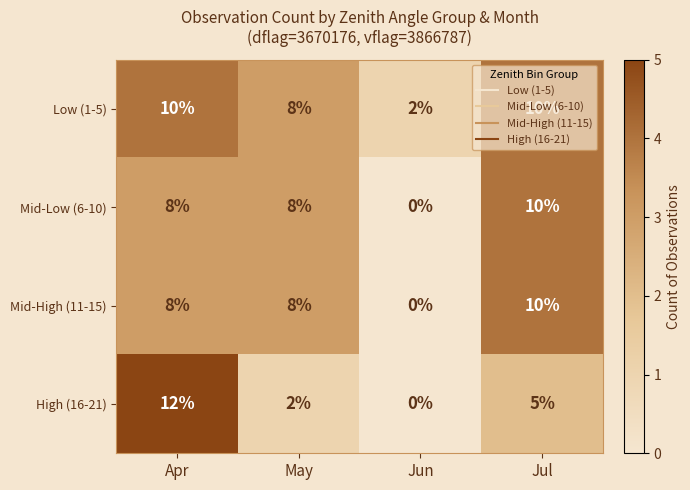

Is it true that Mid-High (11-15) equals 3 at Jul?

False